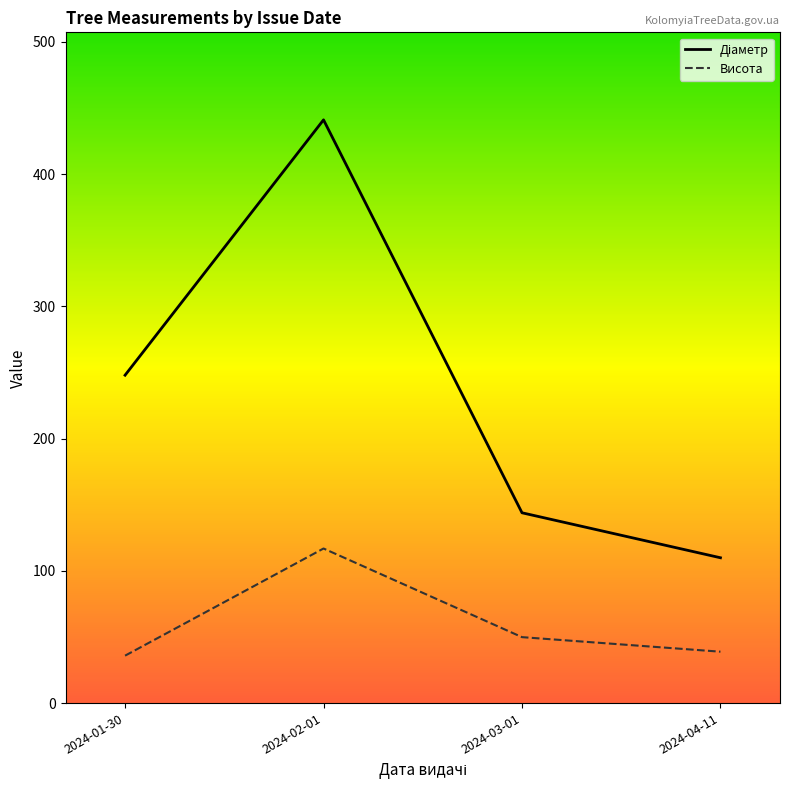

Which series has the largest total across all categories?

Діаметр